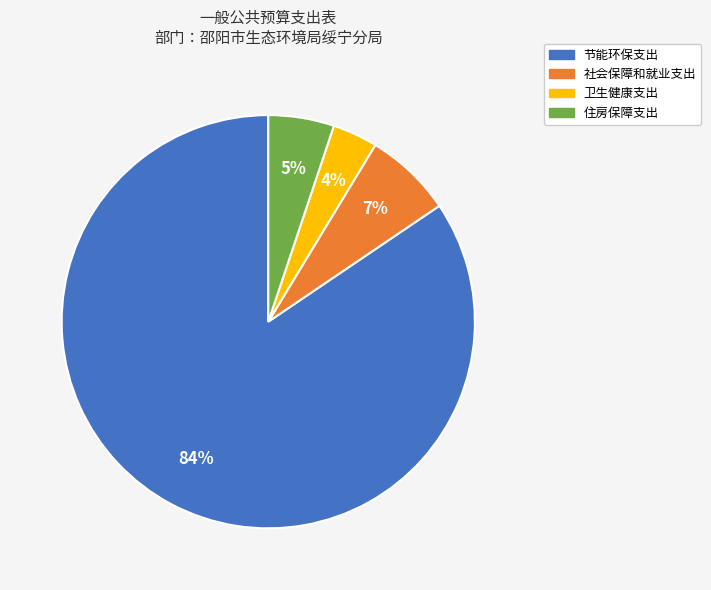

What is the majority slice?

节能环保支出